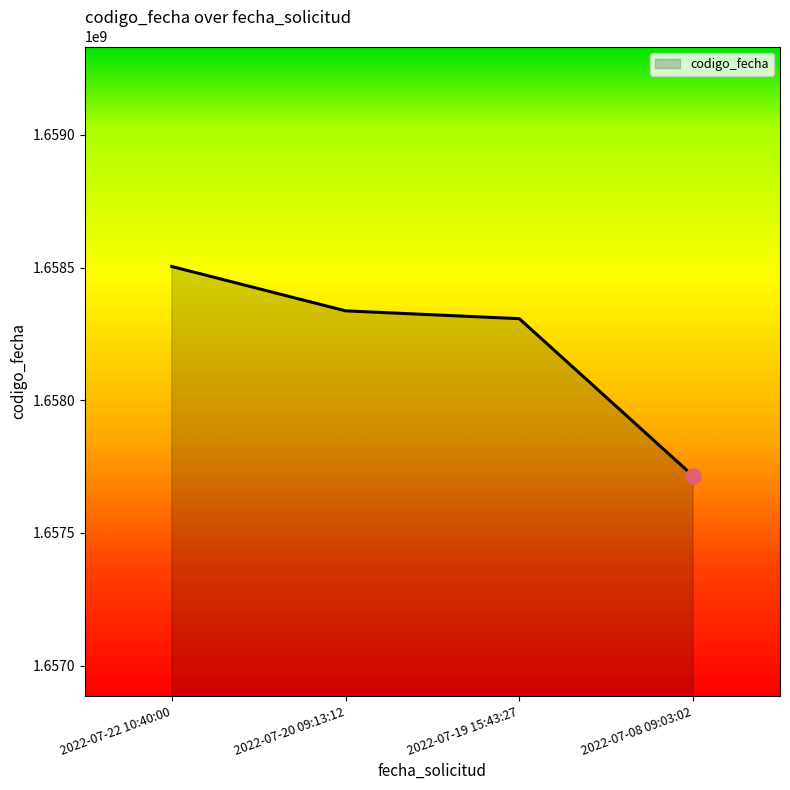

What is the ratio of the value at 2022-07-19 15:43:27 to the value at 2022-07-22 10:40:00?

1.0